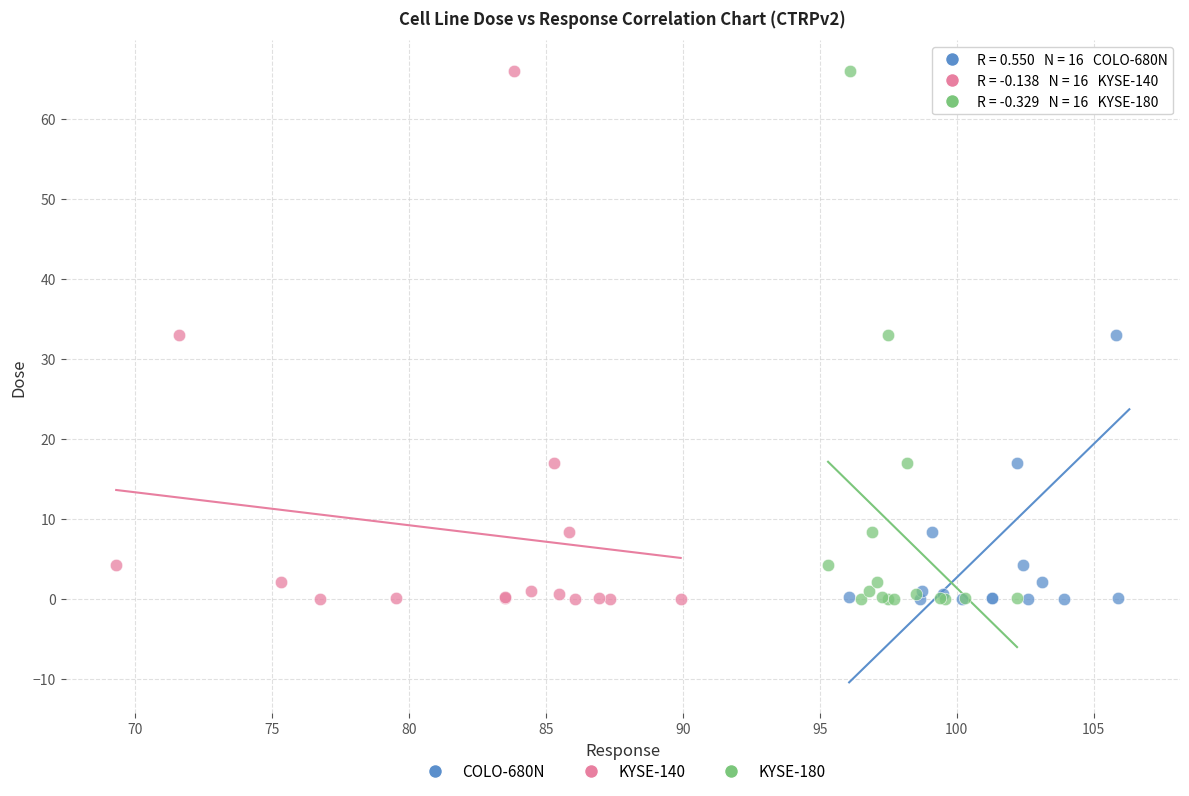

What are all the series names shown in the legend?

COLO-680N, KYSE-140, KYSE-180